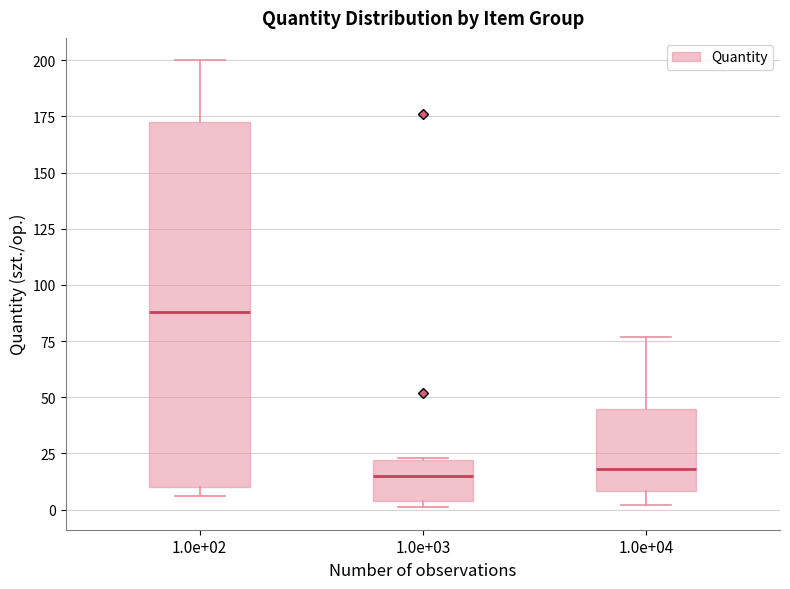

Which box's median line is the highest?

1.0e+02